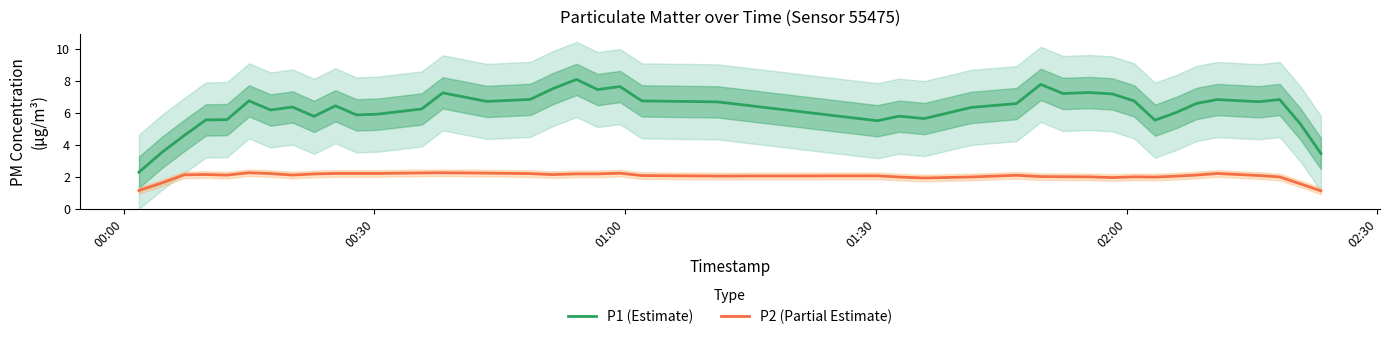

What is the minimum value for P1 (Estimate)?

2.3